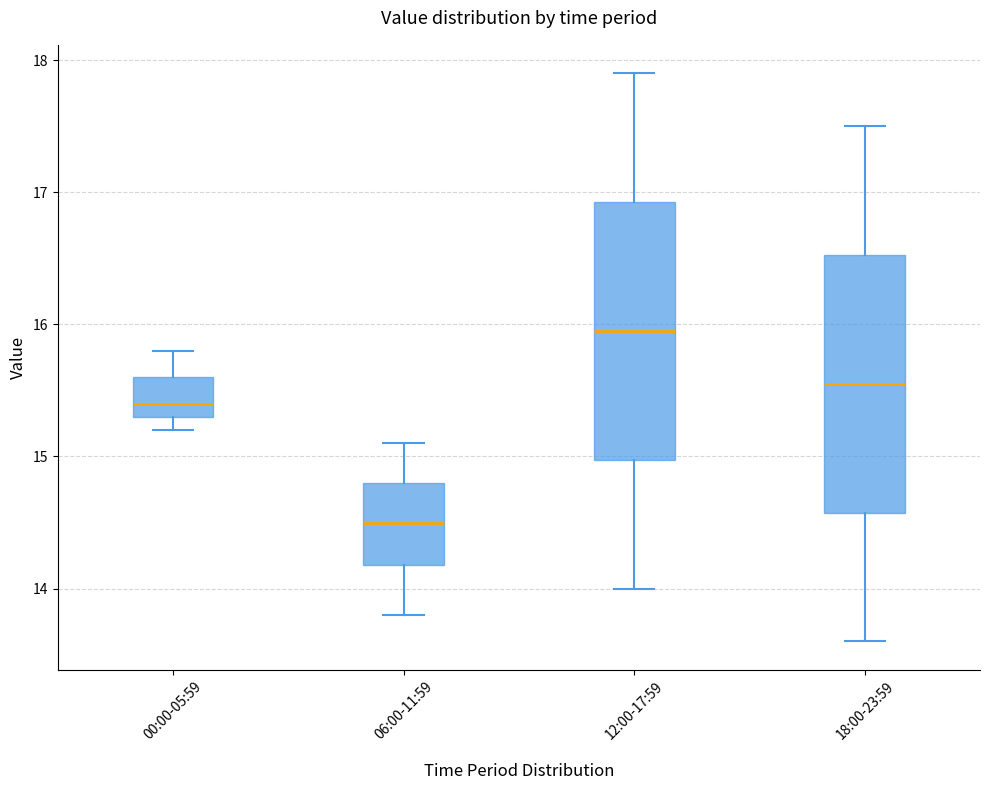

Which box's median line is the highest?

12:00-17:59